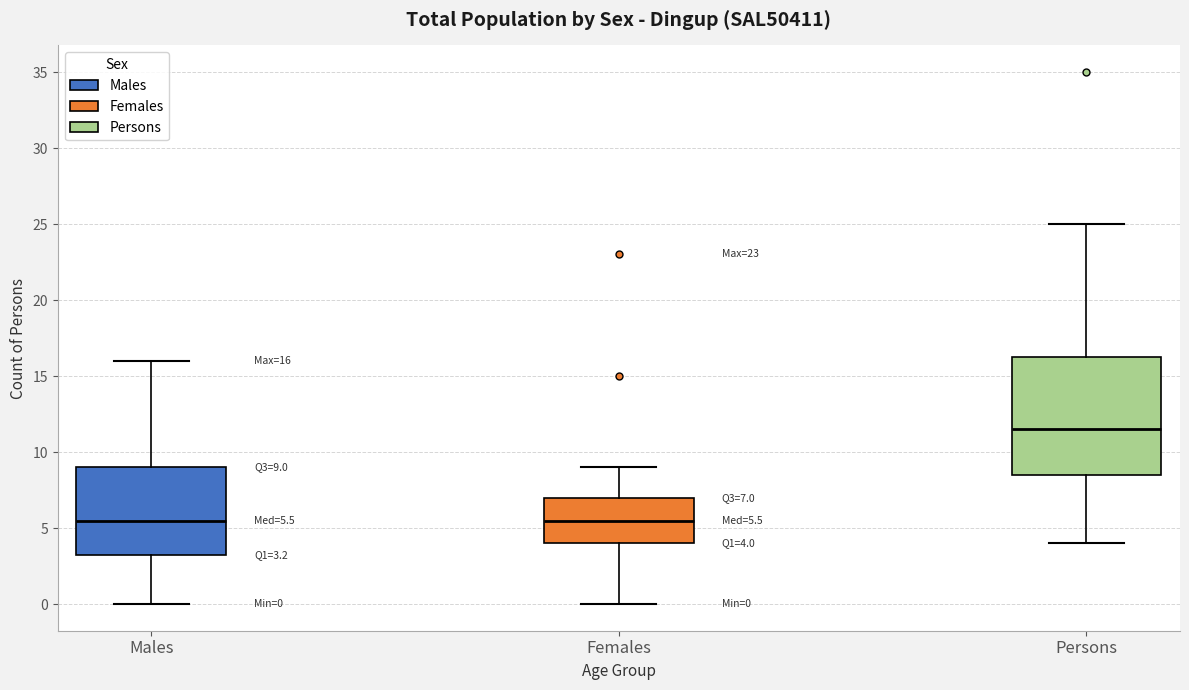

Which box is the tallest, from its lower edge to its upper edge?

Persons